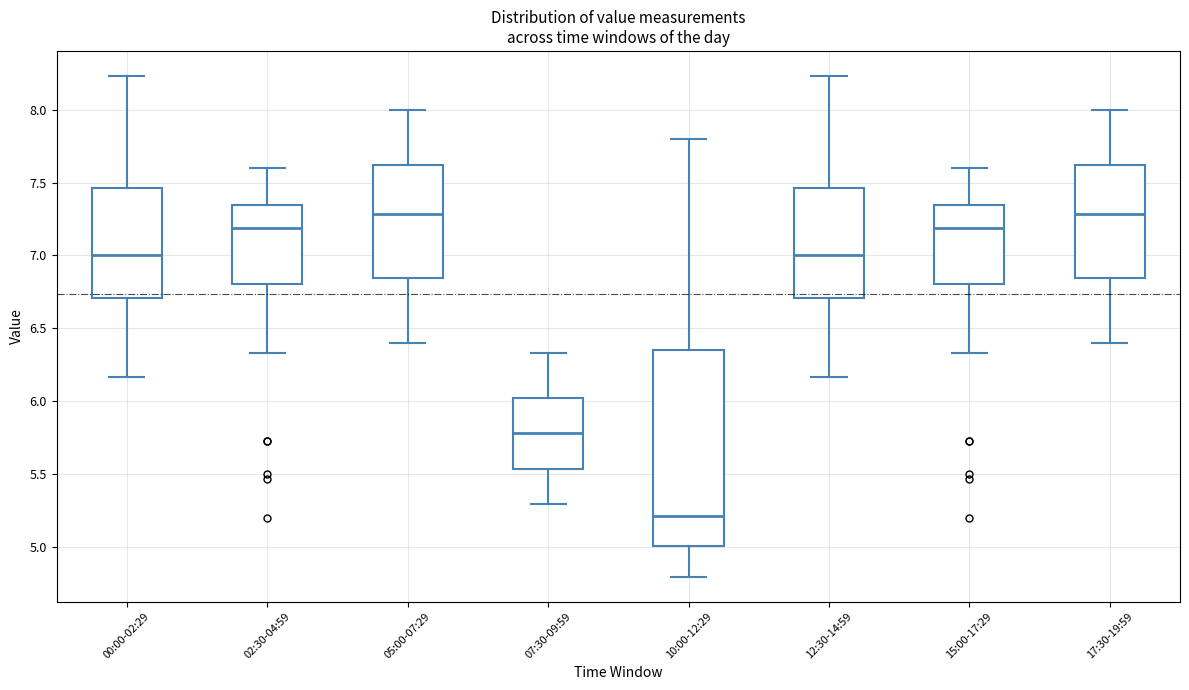

Reading left to right, read every box against the y-axis: the position of its median line, the range the box covers, and the ends of its whiskers. The values are not printed on the chart, so give them approximately, as read against the axis.

00:00-02:29: median 7.00, box 6.70 to 7.45, whiskers 6.15 to 8.25
02:30-04:59: median 7.20, box 6.80 to 7.35, whiskers 6.35 to 7.60
05:00-07:29: median 7.30, box 6.85 to 7.60, whiskers 6.40 to 8.00
07:30-09:59: median 5.80, box 5.55 to 6.00, whiskers 5.30 to 6.35
10:00-12:29: median 5.20, box 5.00 to 6.35, whiskers 4.80 to 7.80
12:30-14:59: median 7.00, box 6.70 to 7.45, whiskers 6.15 to 8.25
15:00-17:29: median 7.20, box 6.80 to 7.35, whiskers 6.35 to 7.60
17:30-19:59: median 7.30, box 6.85 to 7.60, whiskers 6.40 to 8.00